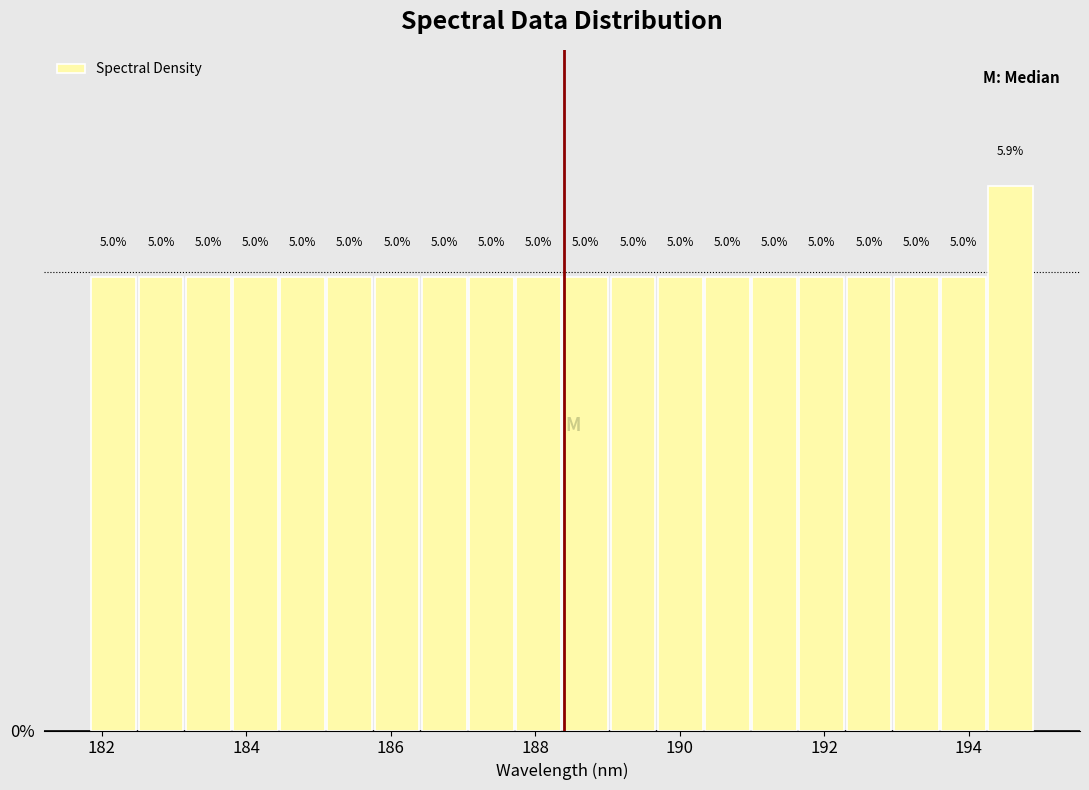

Around what value on the x-axis is the tallest bar? Give the approximate position of its centre, as read against the axis.

194.6